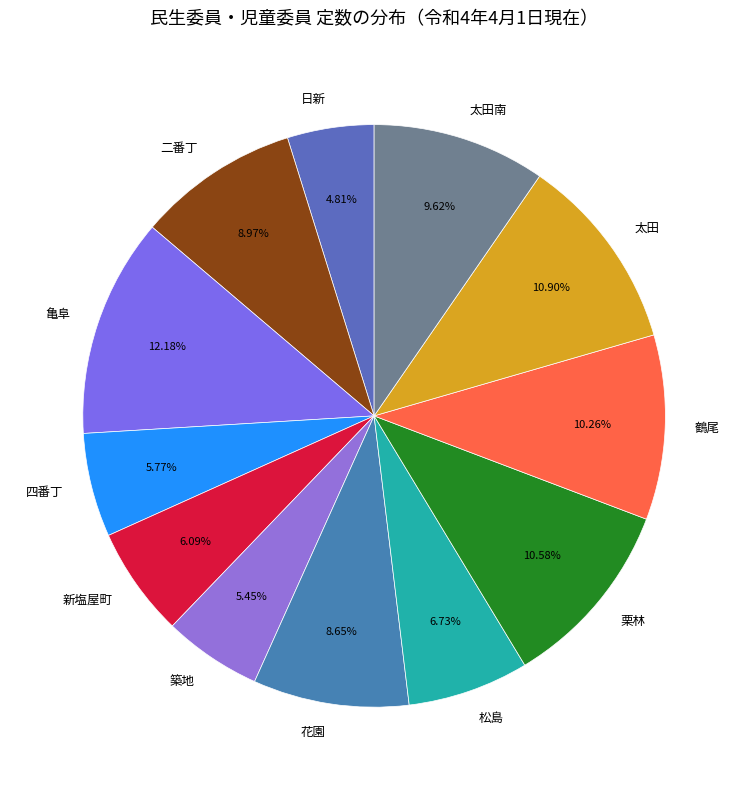

What percentage is the 栗林 slice, to the nearest percent?

11%